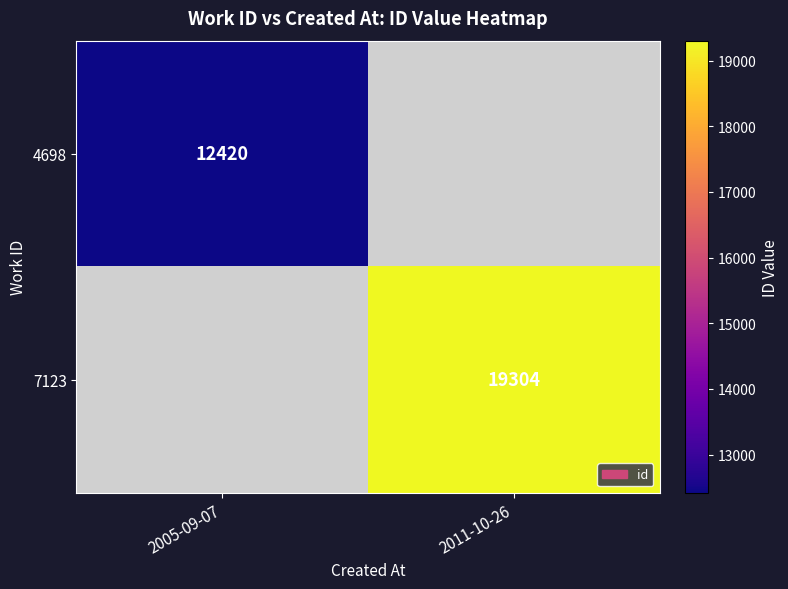

Is it true that 4698 equals 12420 at 2005-09-07?

True